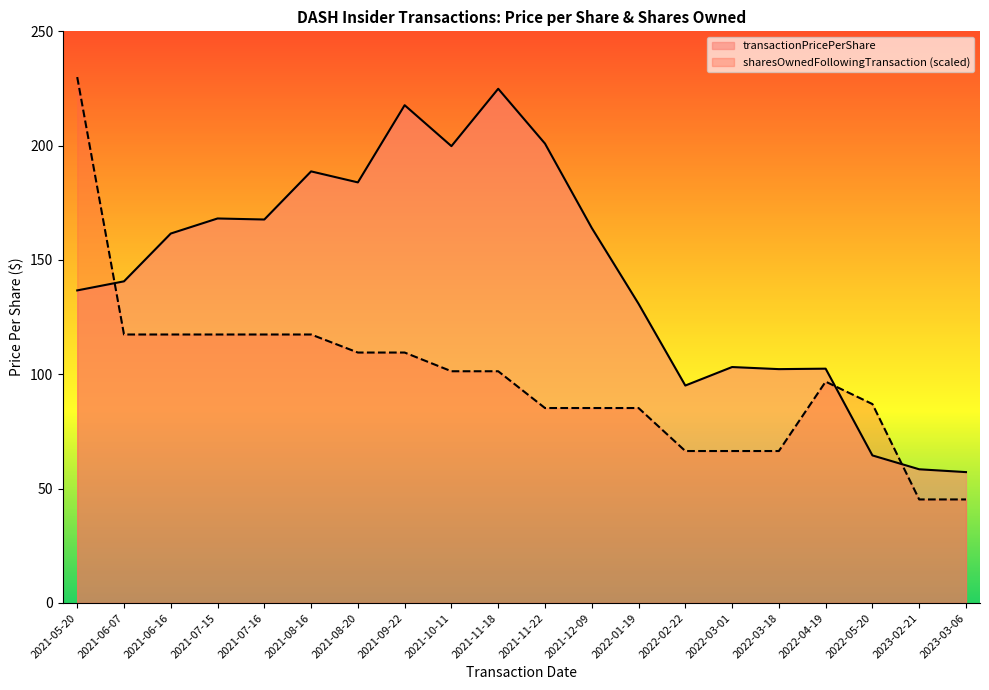

How many data points in sharesOwnedFollowingTransaction are less than 101?

10